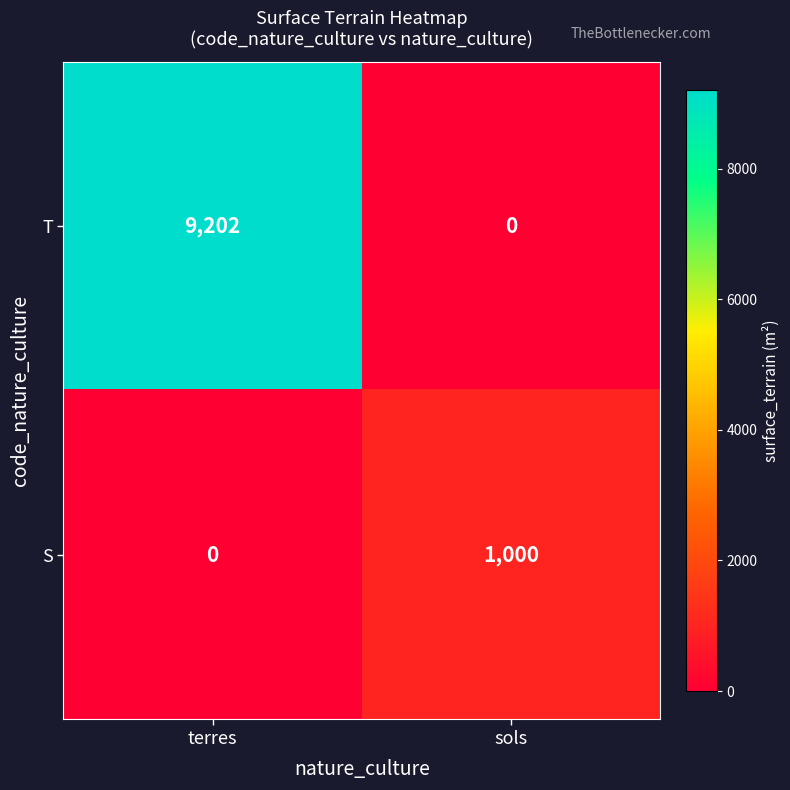

Which series changed the most between terres and sols?

T